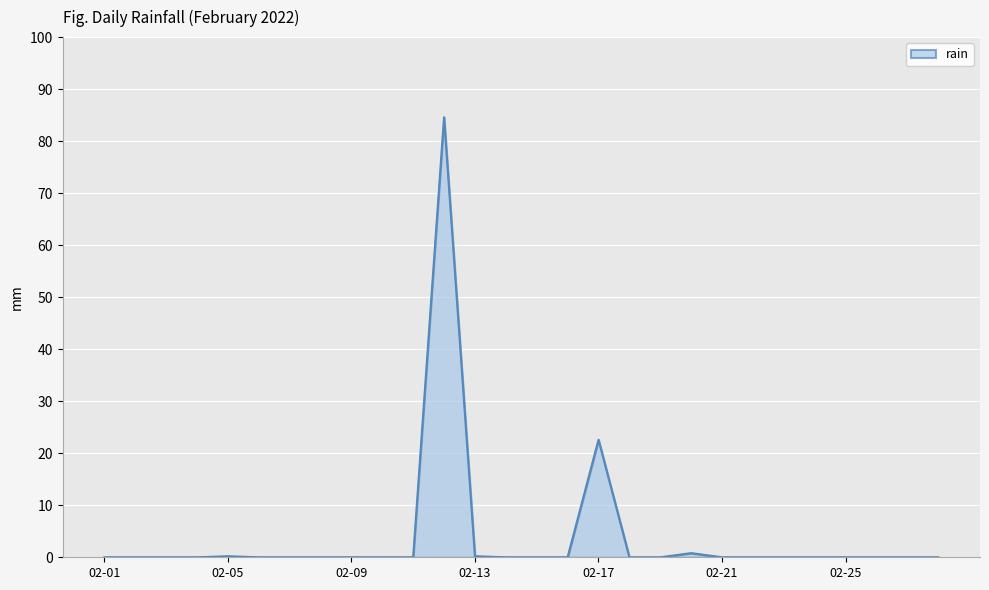

What is the difference between the maximum and minimum values?

84.6